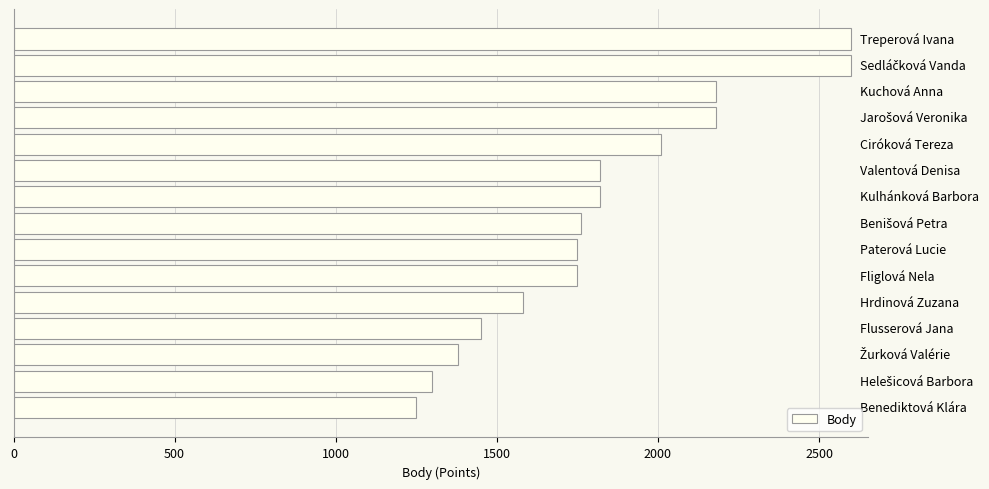

What is the difference between the second highest and second lowest values?

1300